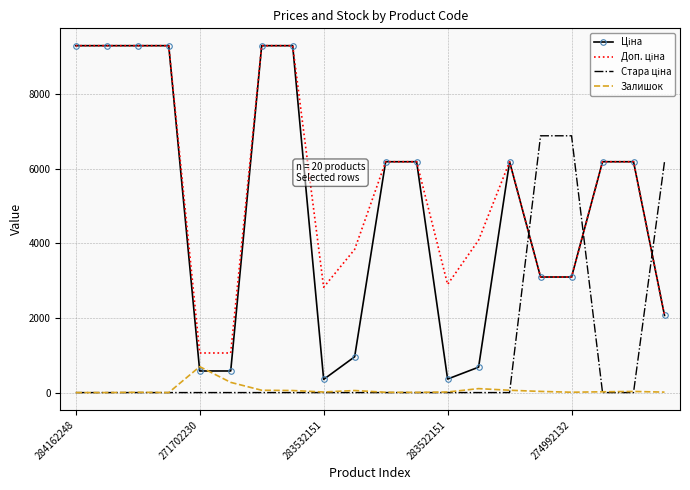

What is the maximum value shown in the chart?

9290.5